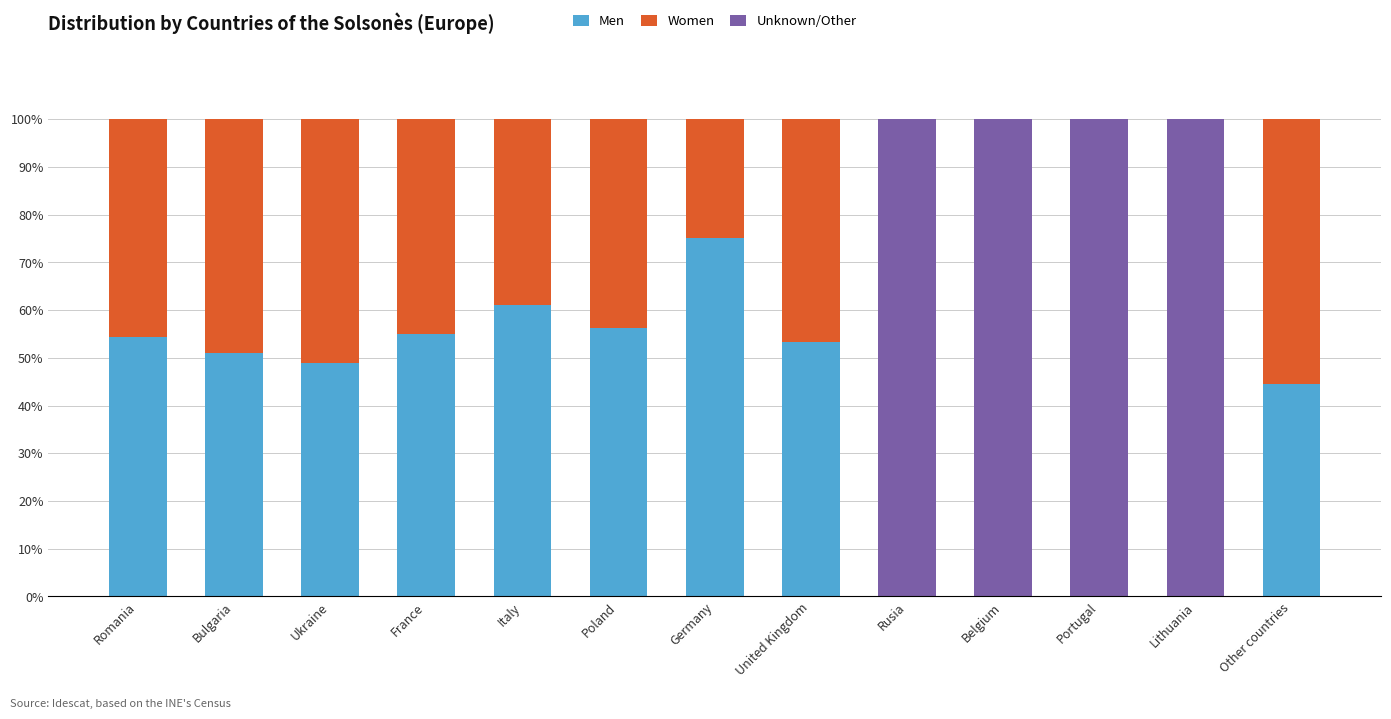

What is the maximum value for Men?

75.0